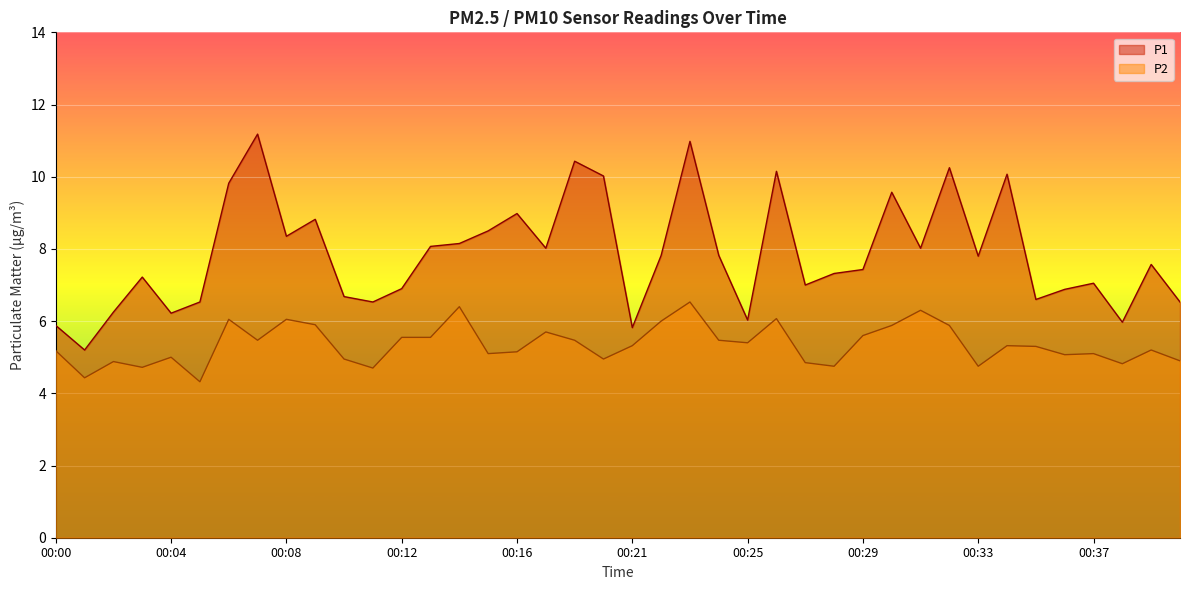

Which category has the highest value in the P1 series?

00:07